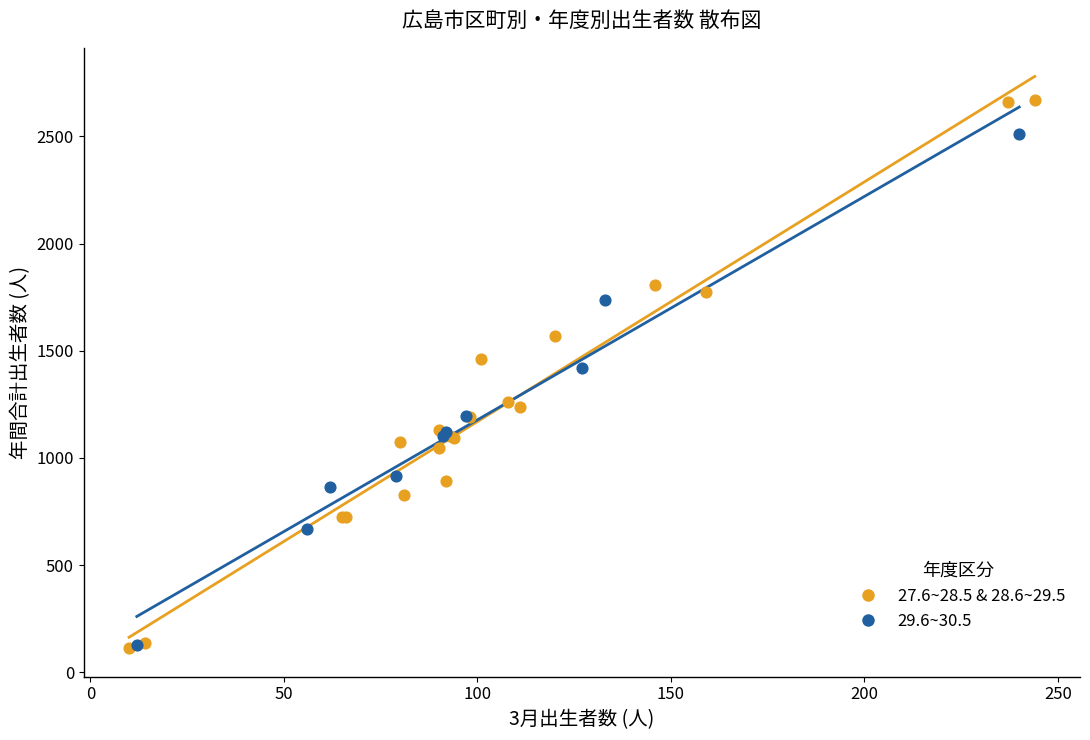

Which series has the widest spread of Y values?

27.6~28.5 & 28.6~29.5